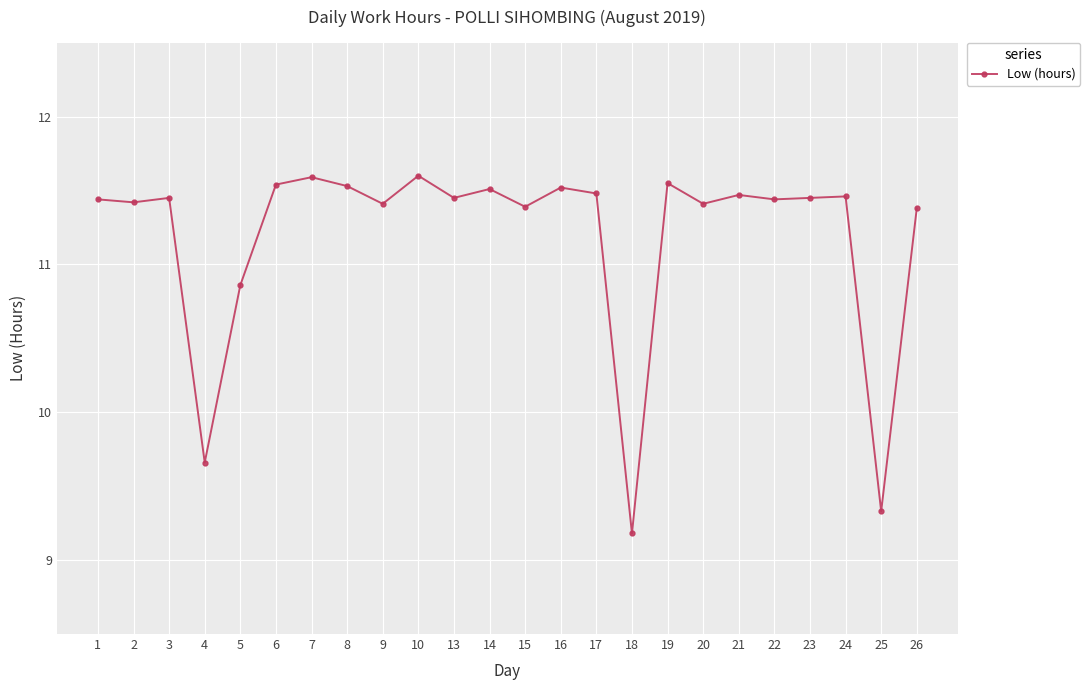

The value at 26 is 19.3. True or false?

False